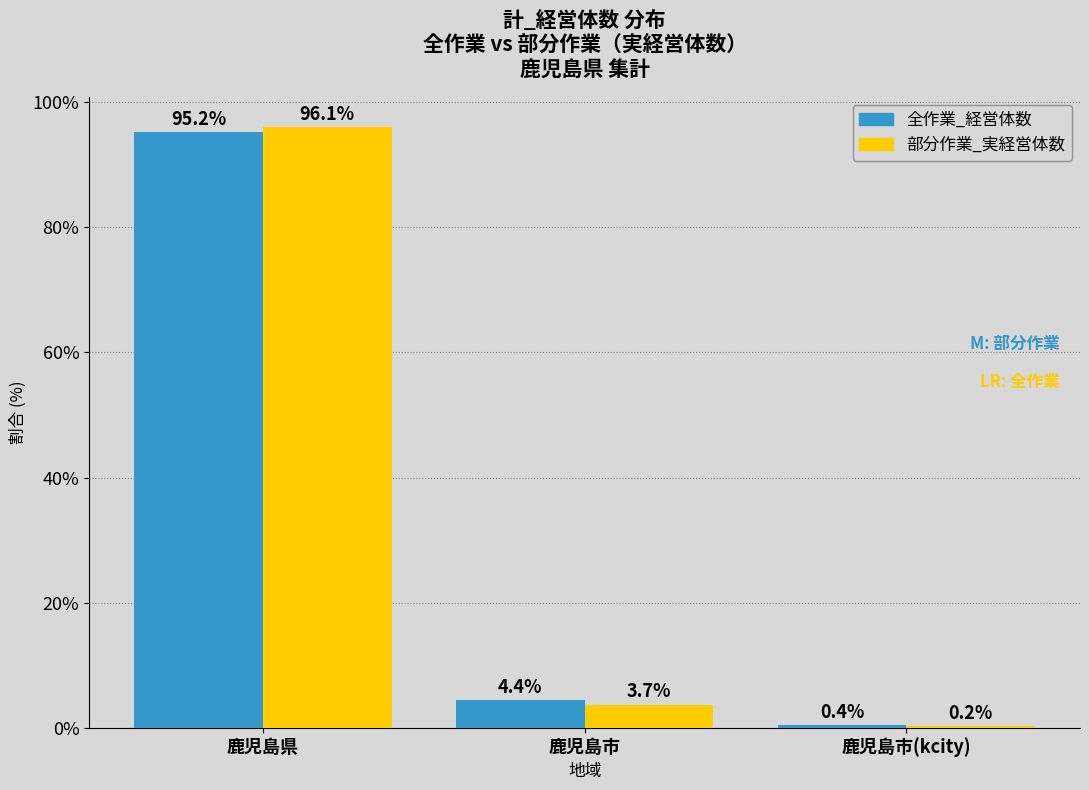

Reading right to left, what are all the values shown in this chart?

全作業_経営体数: 鹿児島市(kcity)=0.4	鹿児島市=4.4	鹿児島県=95.2
部分作業_実経営体数: 鹿児島市(kcity)=0.2	鹿児島市=3.7	鹿児島県=96.1